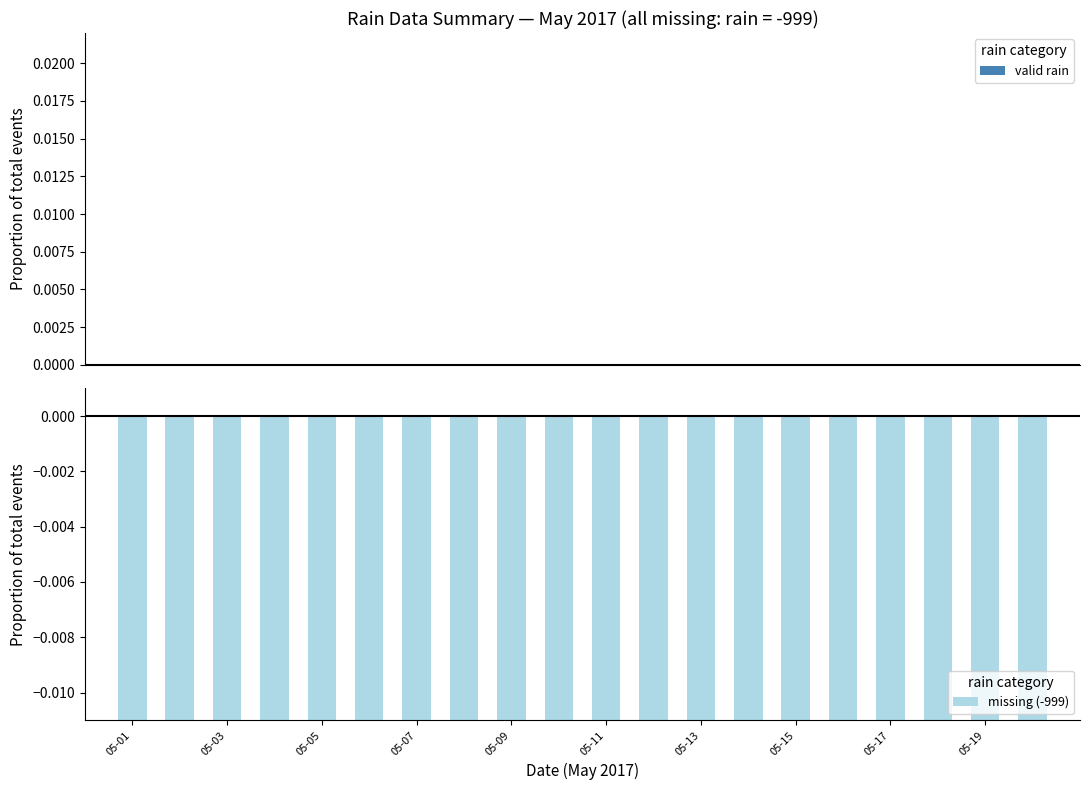

List the labels in order of missing (-999) value, largest first.

05-01, 05-03, 05-05, 05-07, 05-09, 05-11, 05-13, 05-15, 05-17, 05-19, 10, 11, 12, 13, 14, 15, 16, 17, 18, 19